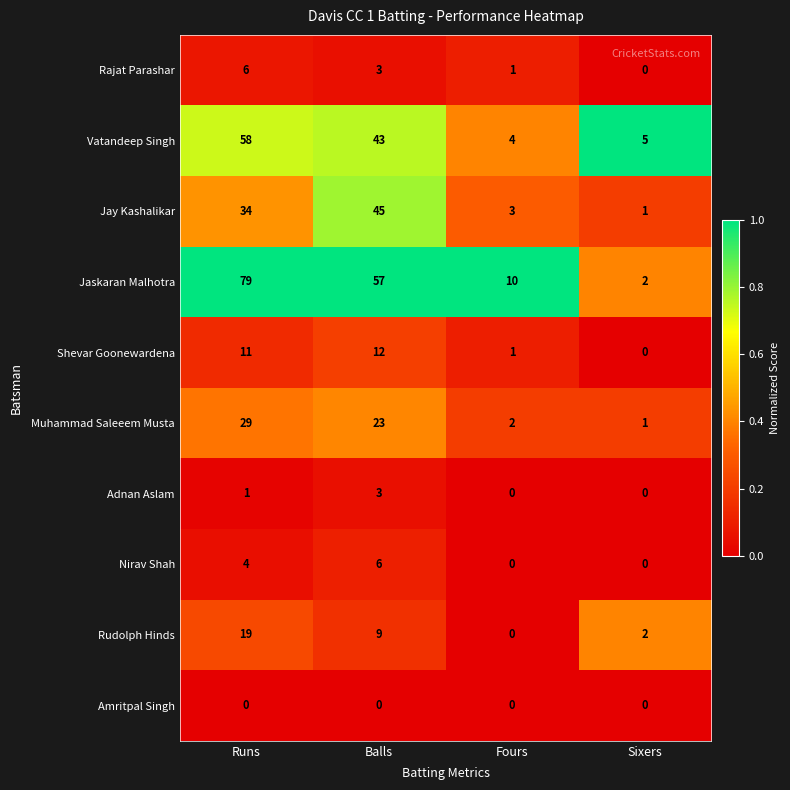

Rank the categories by Rajat Parashar value from lowest to highest.

Sixers, Fours, Balls, Runs